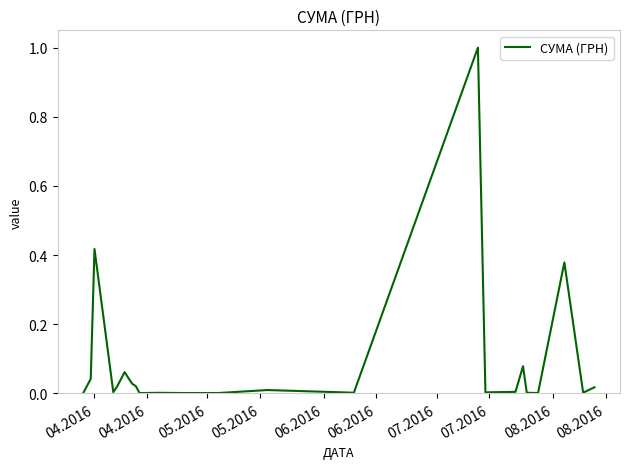

What is the maximum value shown in the chart?

1.0